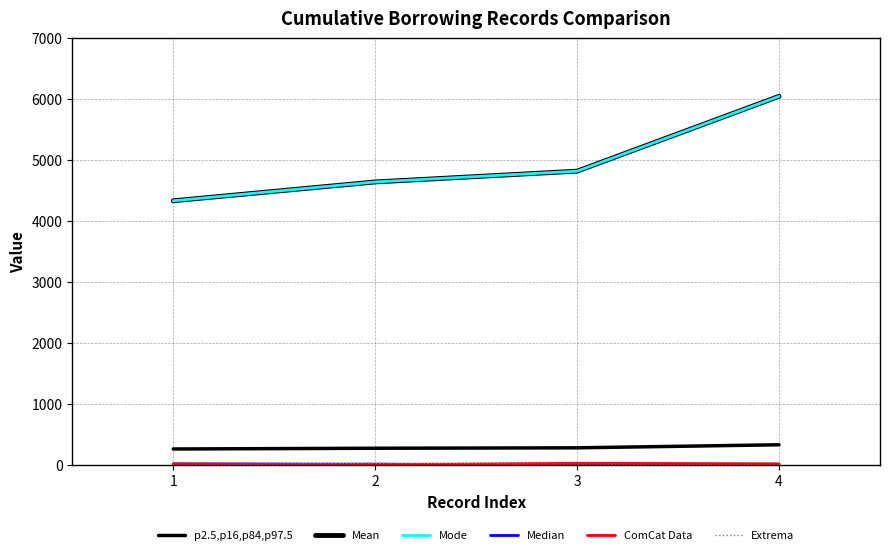

True or false: p2.5,p16,p84,p97.5 and Mode cross at least once.

False